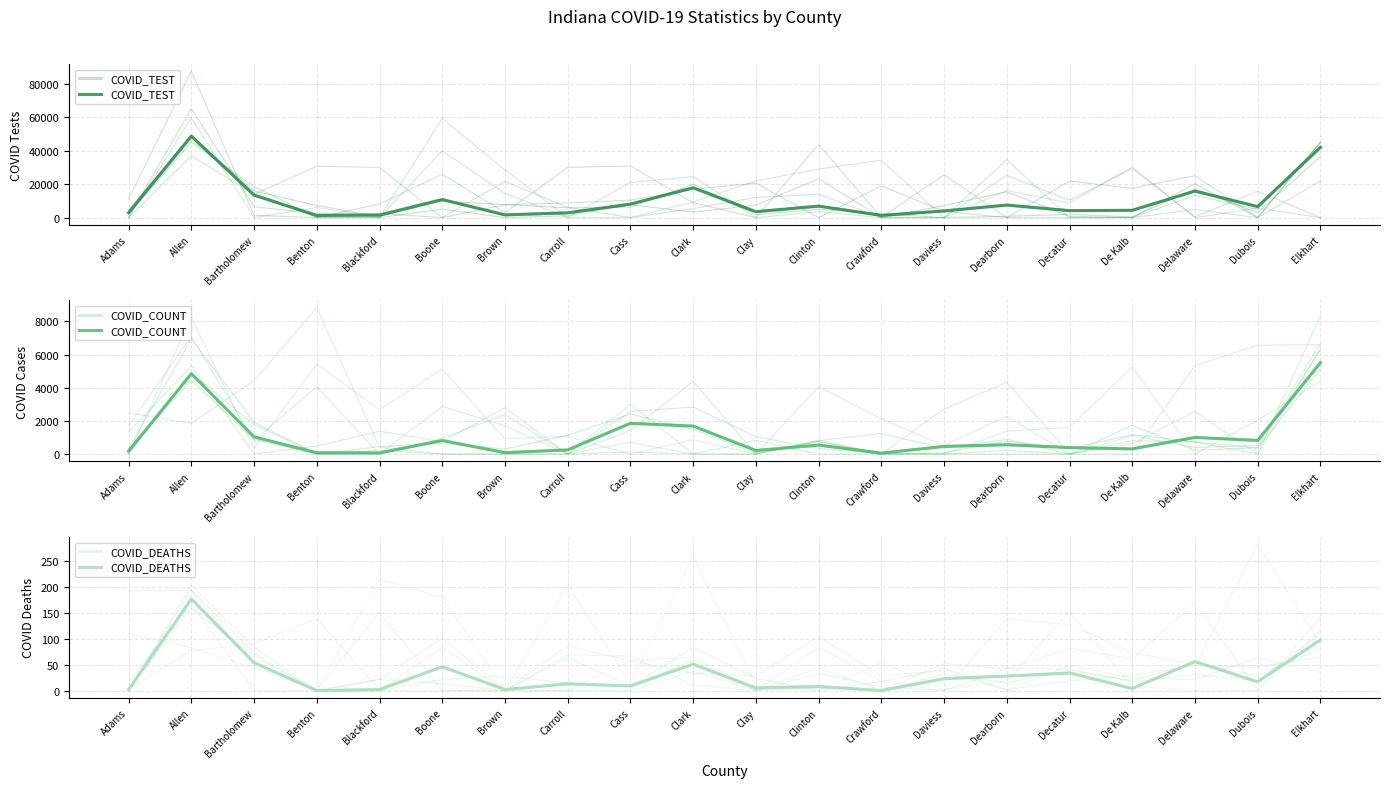

True or false: COVID_COUNT and COVID_DEATHS cross at least once.

False